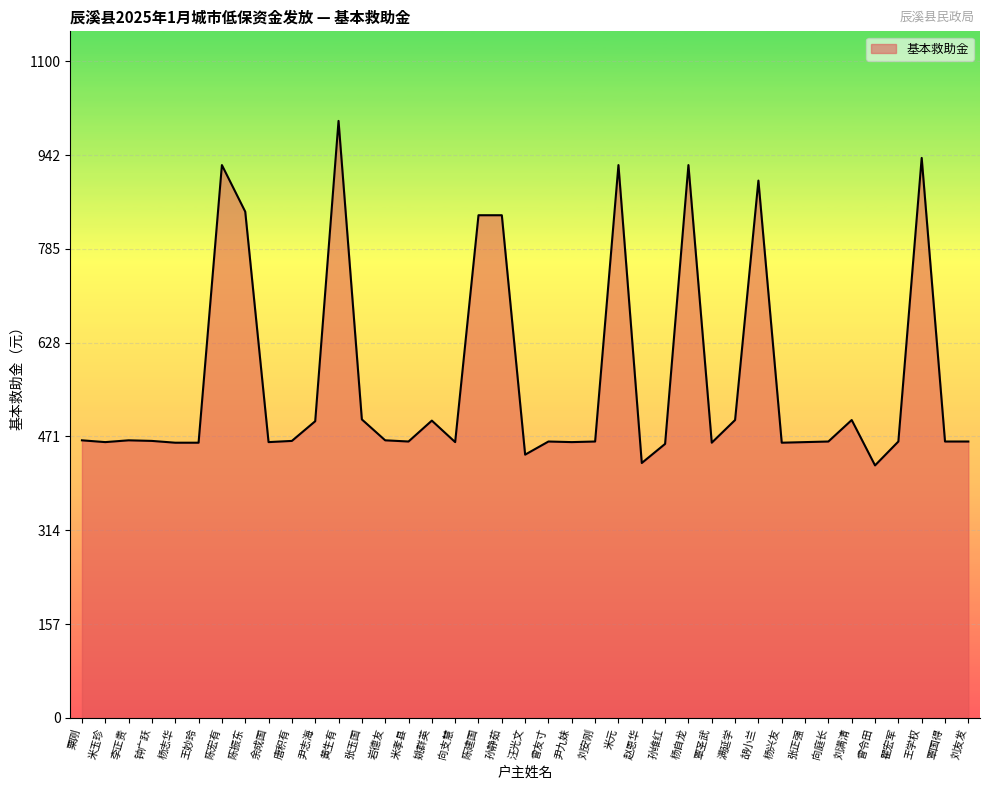

What is the sum of all values?

22109